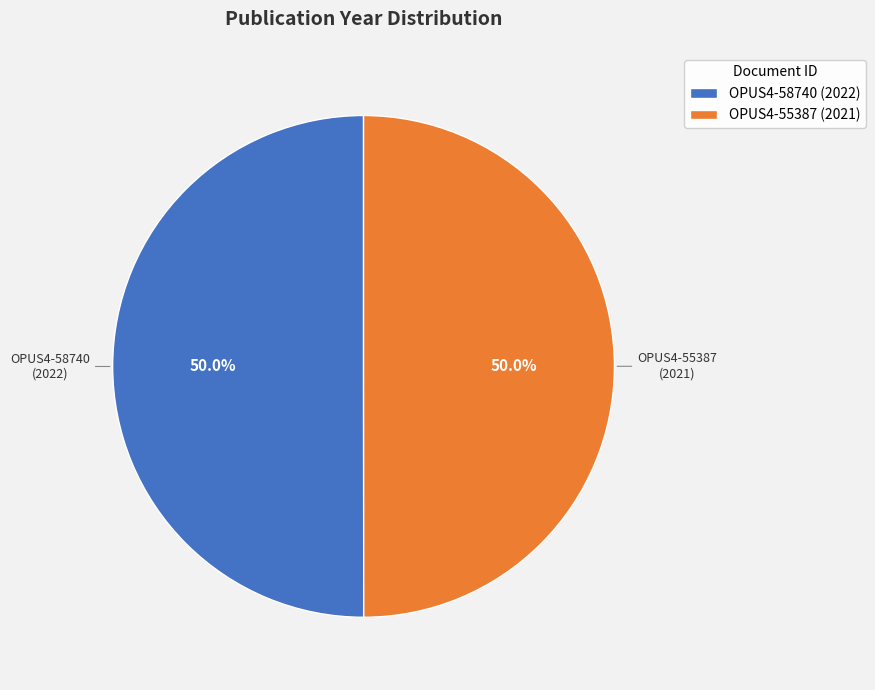

Approximately how many times larger is the value at OPUS4-55387 (2021) compared to OPUS4-58740 (2022)?

1.0